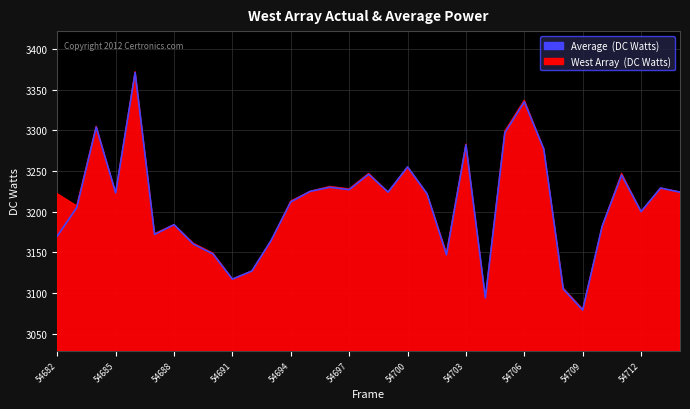

Is it true that West Array (DC Watts) equals 4374 at 54712?

False